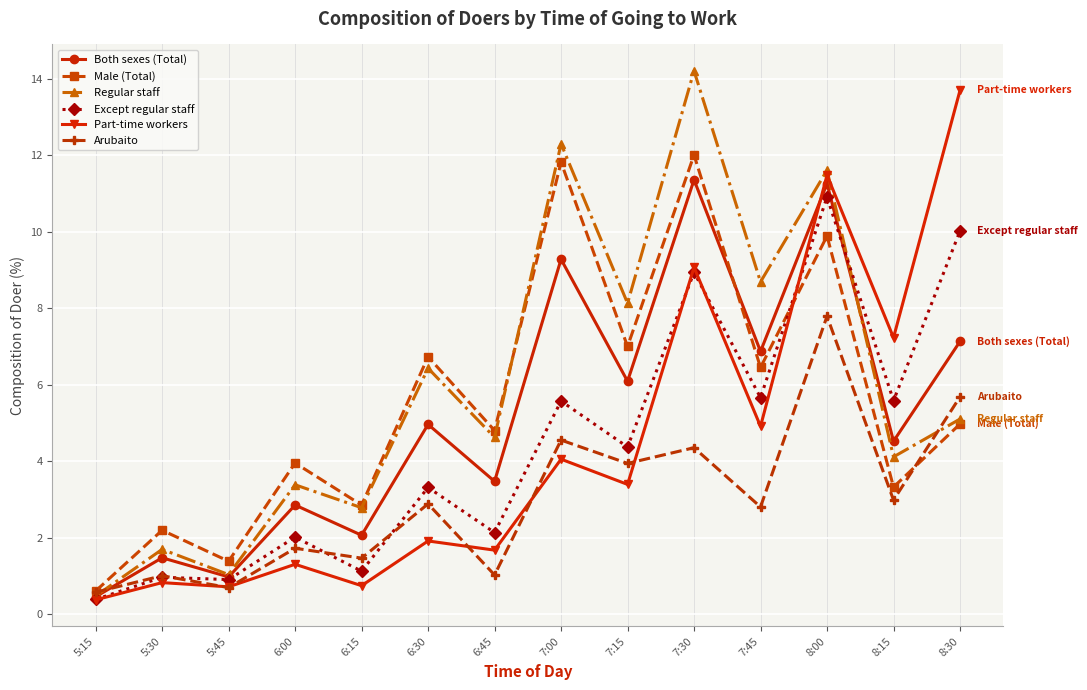

Which label corresponds to the smallest value in the chart?

5:15